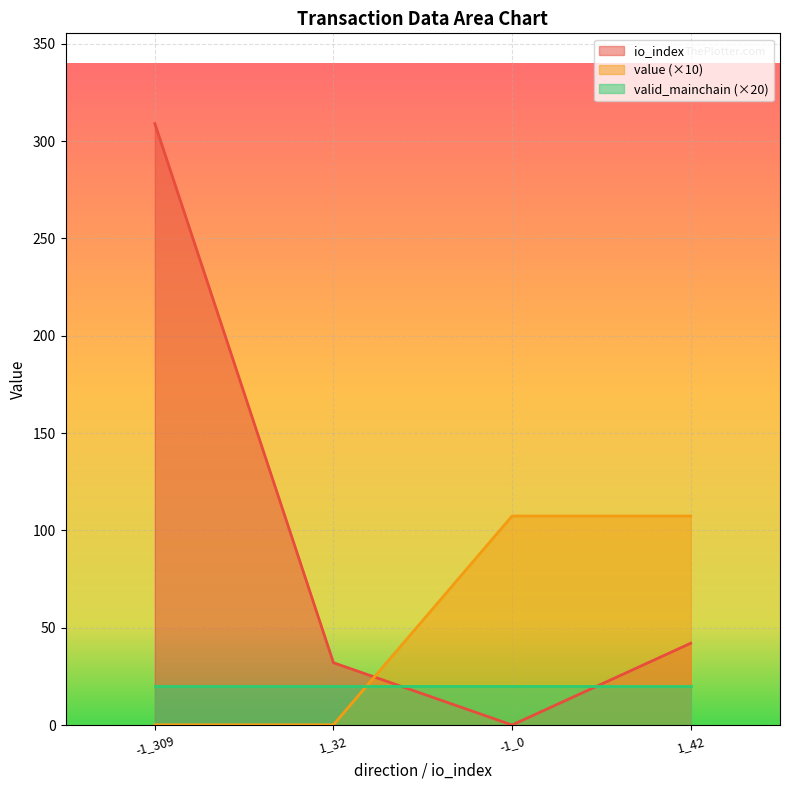

How many lines are shown in the chart?

3